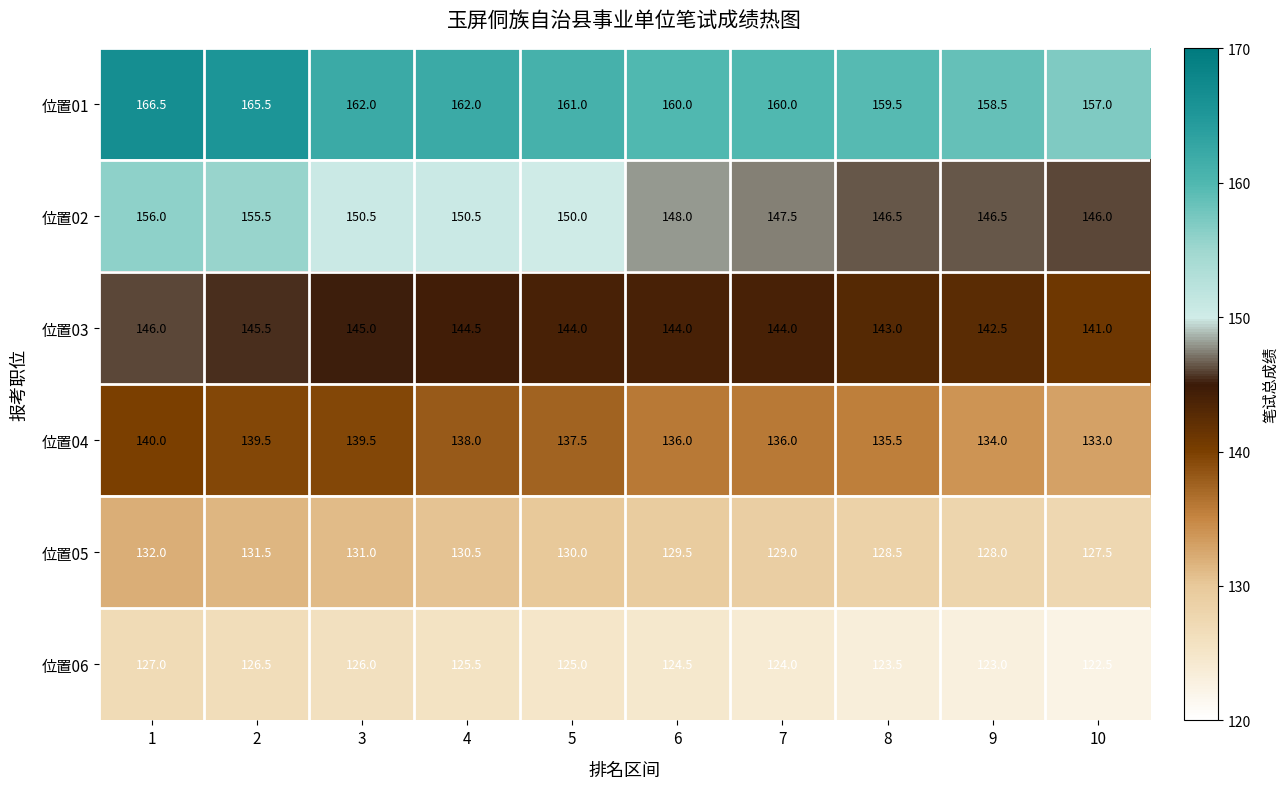

What is the sum of the 位置05 values at 6 and 8?

258.0